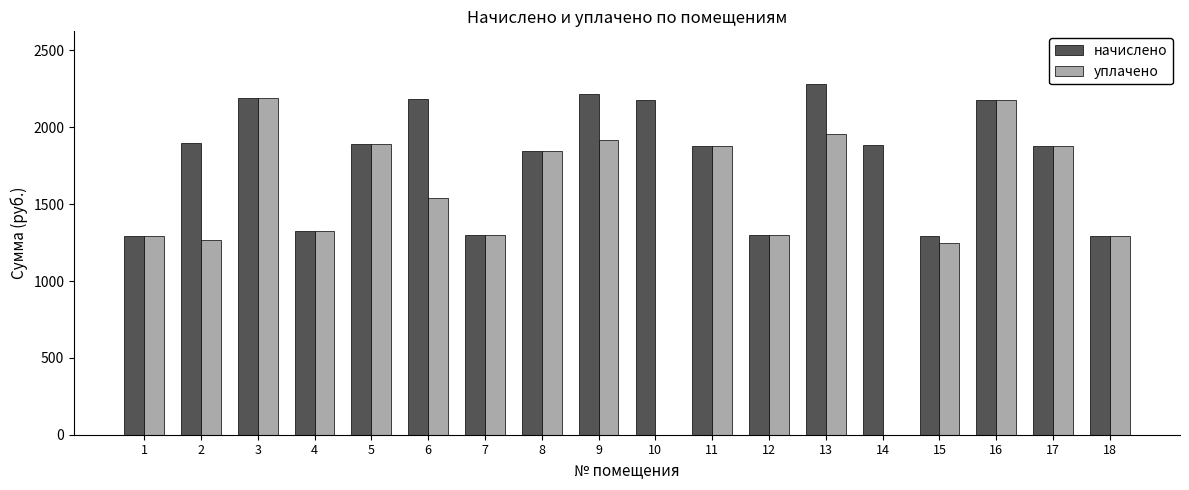

Which series changed the most between 13 and 14?

уплачено